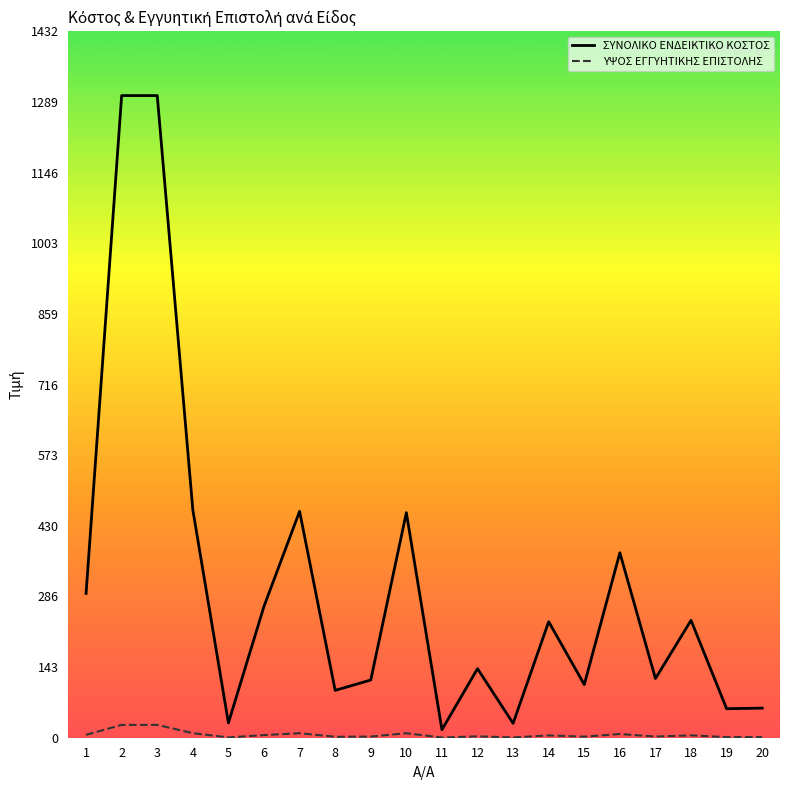

At which category does ΣΥΝΟΛΙΚΟ ΕΝΔΕΙΚΤΙΚΟ ΚΟΣΤΟΣ reach its first local peak?

7